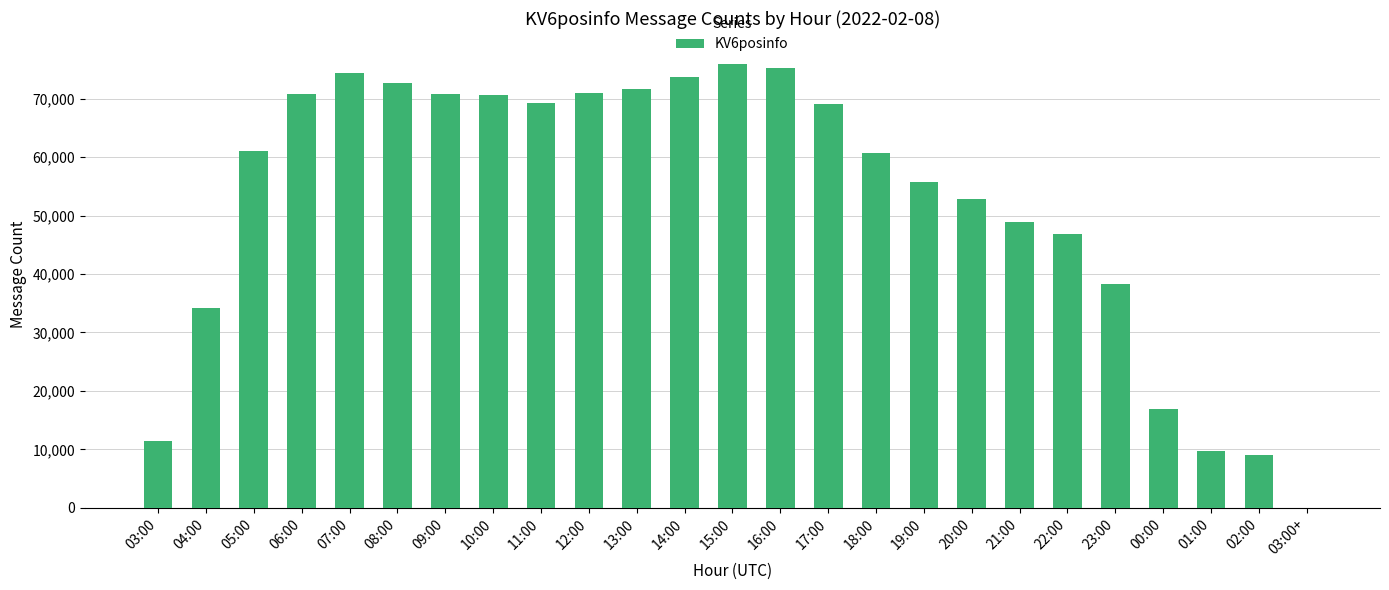

The chart shows a value of 2766 at 03:00. True or false?

False